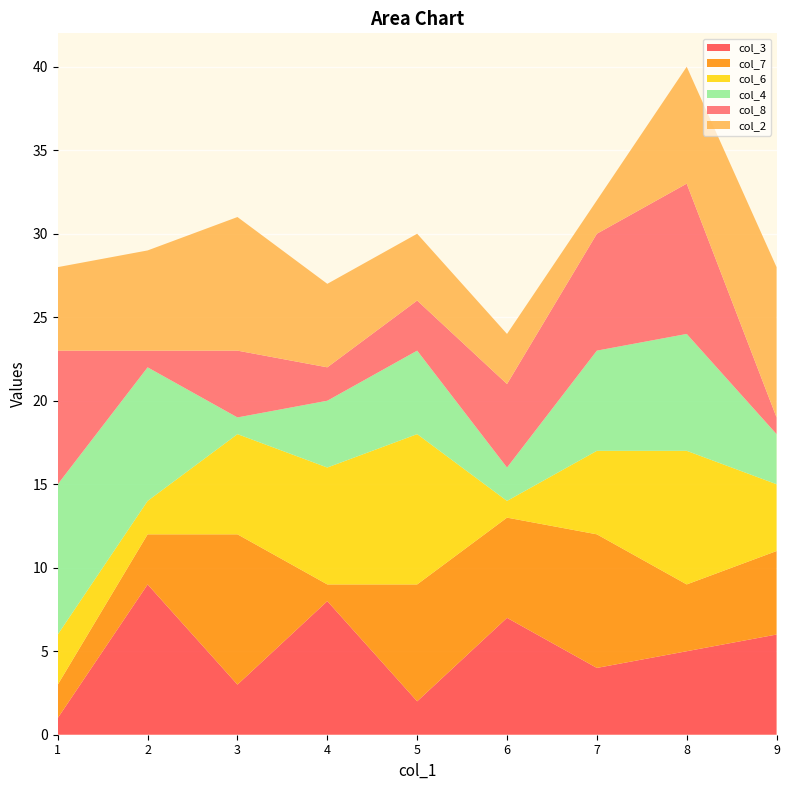

At which category is the sum across all series the highest?

8